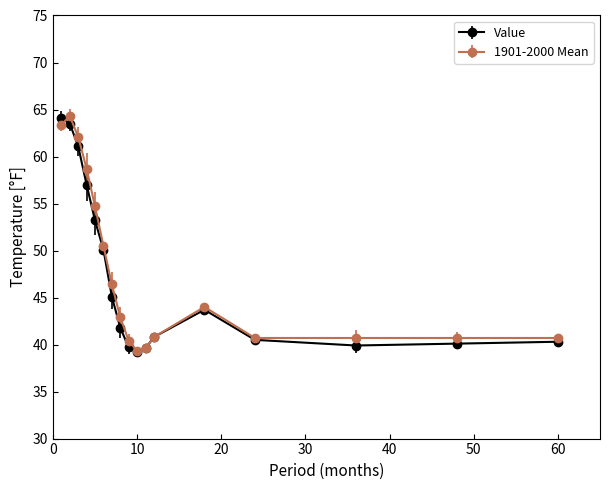

True or false: 1901-2000 Mean has more than 1 points higher than both neighbors.

True